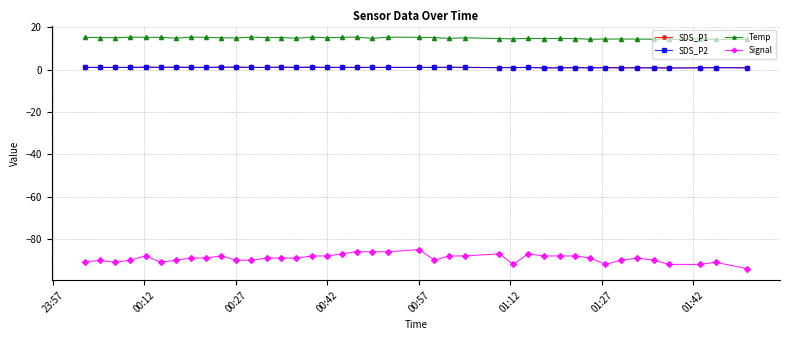

Does the chart have visible grid lines?

Yes